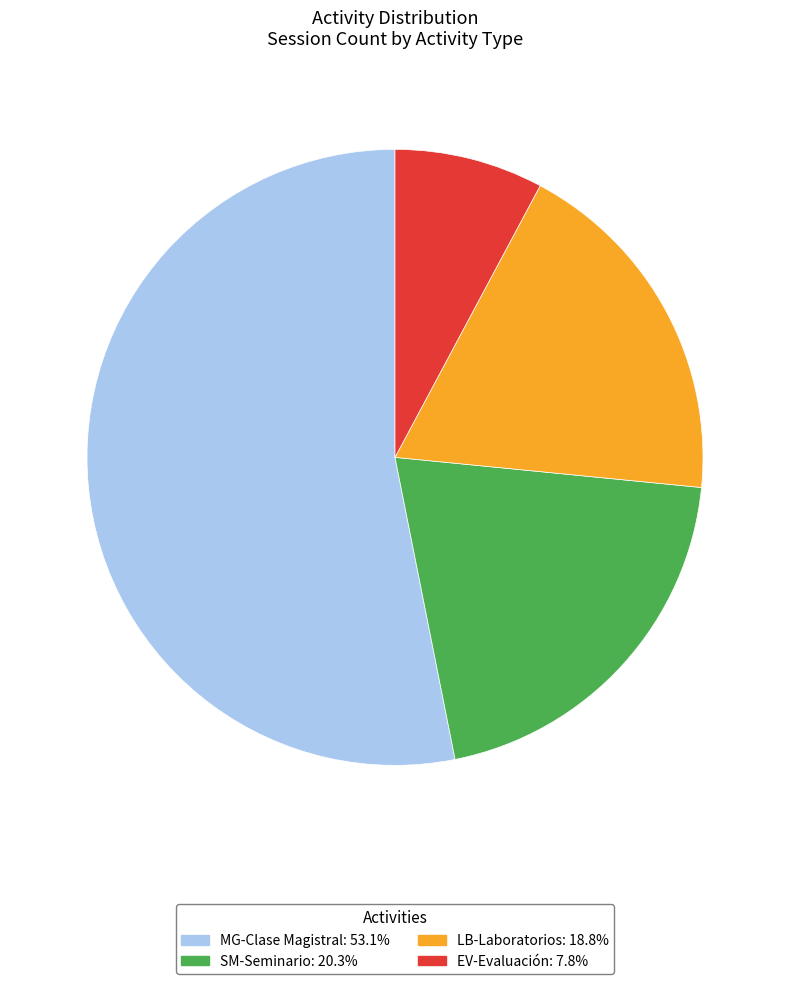

What is the ratio of the value at LB-Laboratorios to the value at MG-Clase Magistral?

0.4